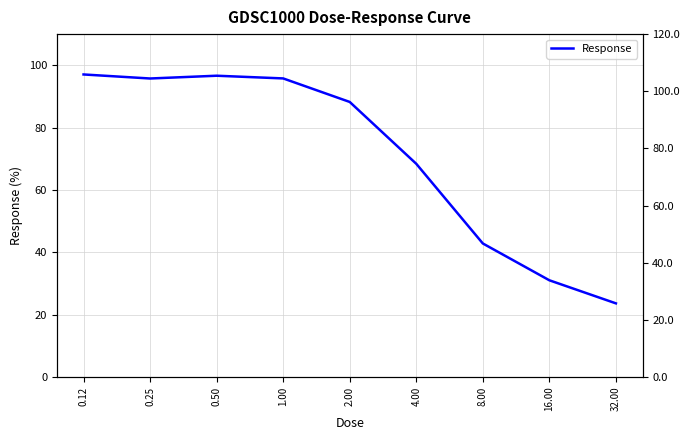

The value at 4.00 is 92.4. True or false?

False